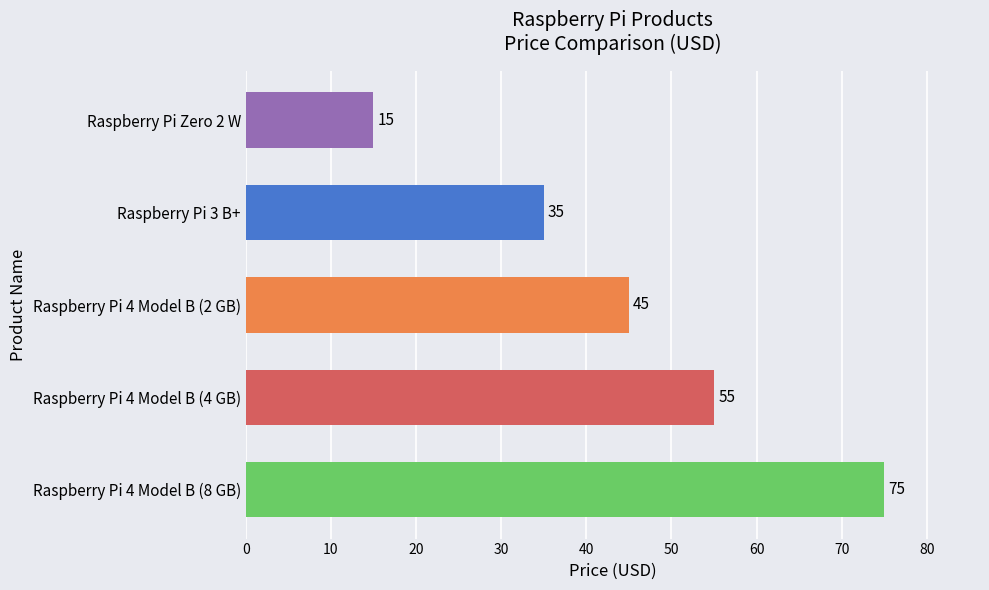

Count the number of categories in the chart.

5